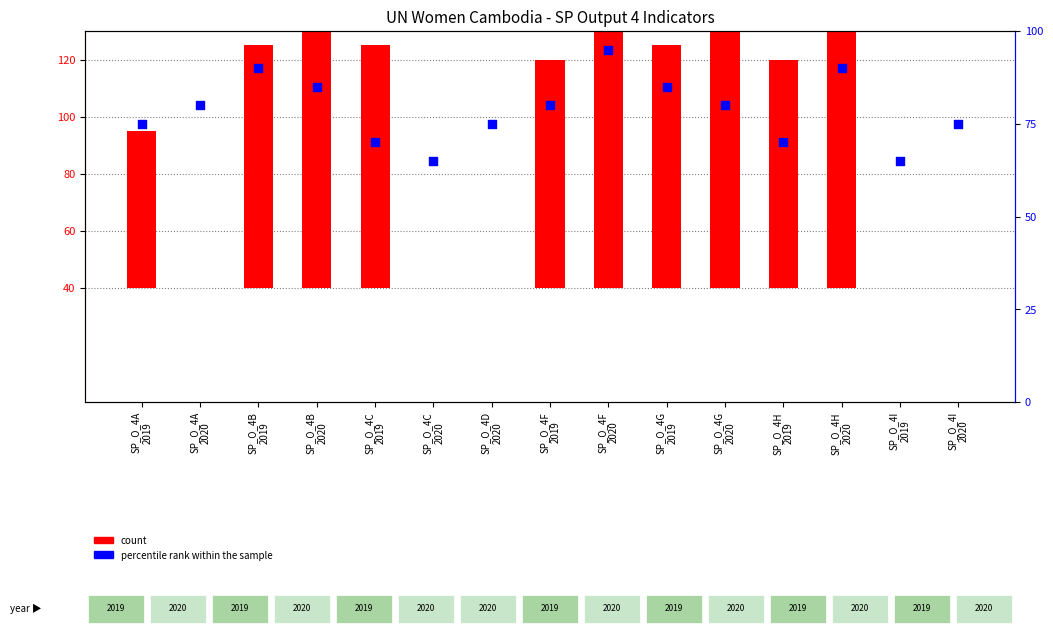

Which series has the largest total across all categories?

percentile rank within the sample